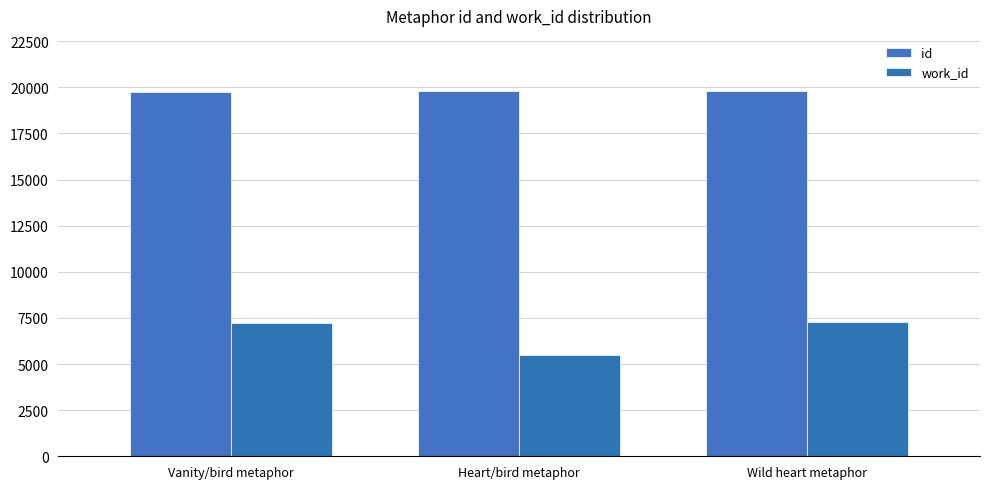

At which category does the chart reach its minimum across all series?

Heart/bird metaphor